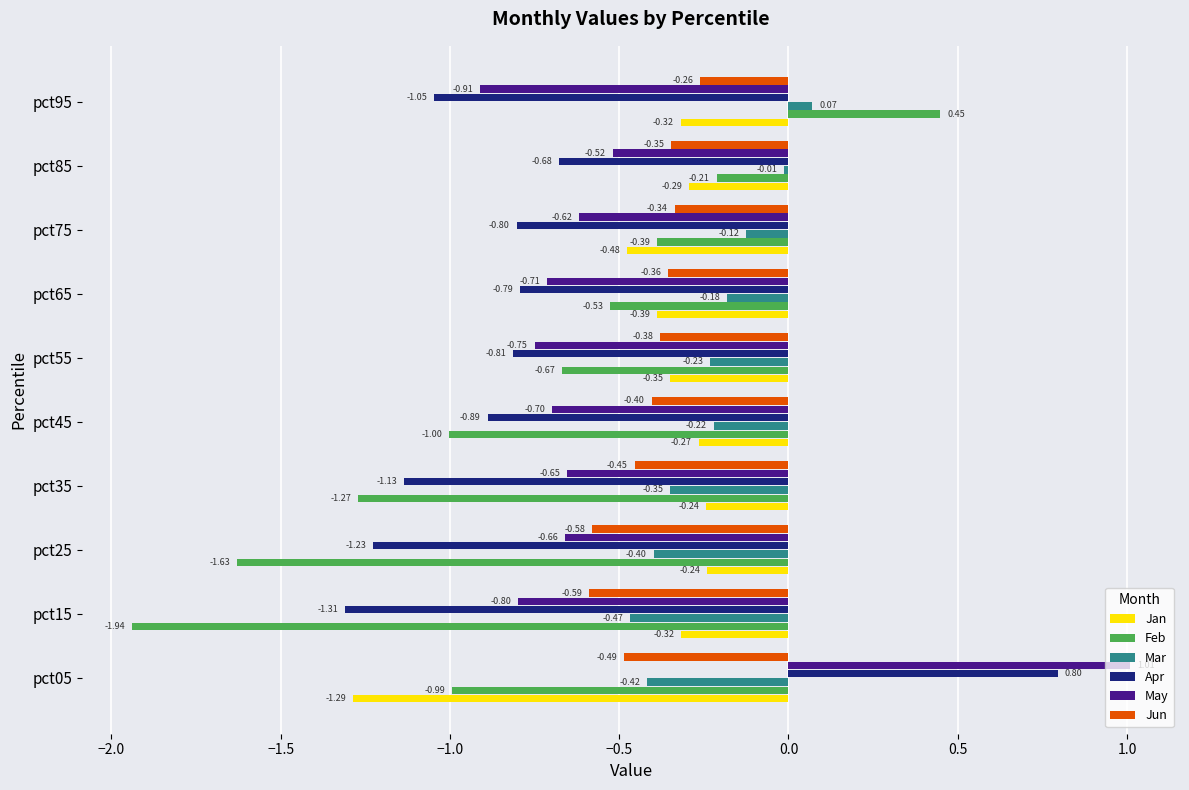

What is the difference between the maximum and minimum values in the May series?

1.9